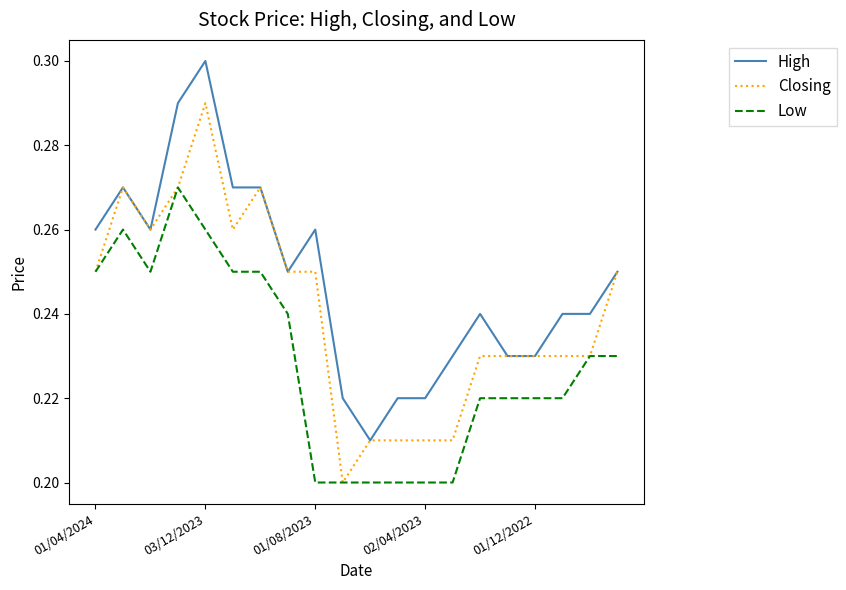

True or false: Low and High intersect in this chart.

False